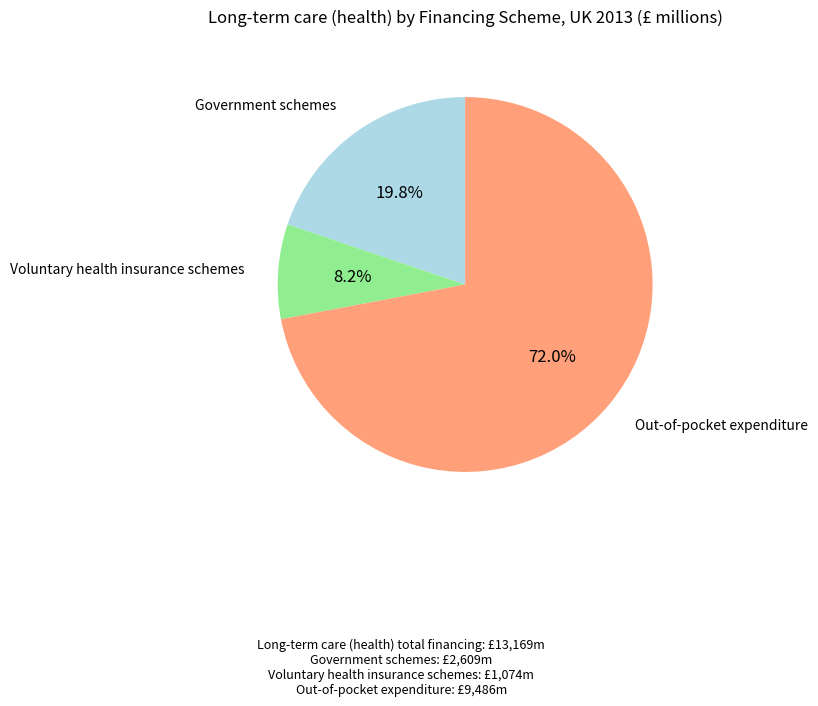

Does any single category account for the majority?

Yes